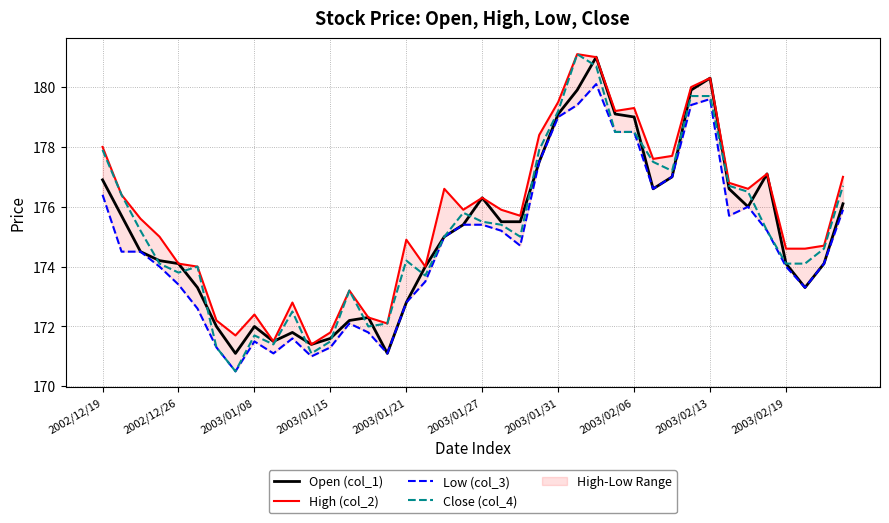

Reading right to left, transcribe all the data shown in this chart.

Open (col_1): 176.1	174.1	173.3	174.1	177.1	176.0	176.6	180.3	179.9	177.0	176.6	179.0	179.1	181.0	179.9	179.1	177.5	175.5	175.5	176.3	175.4	175.0	174.0	172.8	171.1	172.3	172.2	171.6	171.4	171.8	171.5	172.0	171.1	172.0	173.3	174.1	174.2	174.5	175.7	176.9
High (col_2): 177.0	174.7	174.6	174.6	177.1	176.6	176.8	180.3	180.0	177.7	177.6	179.3	179.2	181.0	181.1	179.5	178.4	175.7	175.9	176.3	175.9	176.6	174.0	174.9	172.1	172.3	173.2	171.8	171.4	172.8	171.5	172.4	171.7	172.2	174.0	174.1	175.0	175.6	176.4	178.0
Low (col_3): 175.9	174.1	173.3	174.0	175.2	176.0	175.7	179.6	179.4	177.0	176.6	178.5	178.5	180.1	179.4	179.0	177.5	174.7	175.2	175.4	175.4	175.0	173.5	172.8	171.1	171.8	172.1	171.3	171.0	171.6	171.1	171.5	170.5	171.3	172.6	173.4	174.0	174.5	174.5	176.4
Close (col_4): 176.7	174.6	174.1	174.1	175.2	176.5	176.7	179.7	179.7	177.2	177.5	178.5	178.5	180.7	181.1	179.2	177.9	175.0	175.4	175.5	175.8	175.0	173.7	174.2	172.1	172.0	173.2	171.5	171.1	172.5	171.4	171.7	170.5	171.3	174.0	173.8	174.1	175.2	176.4	177.9